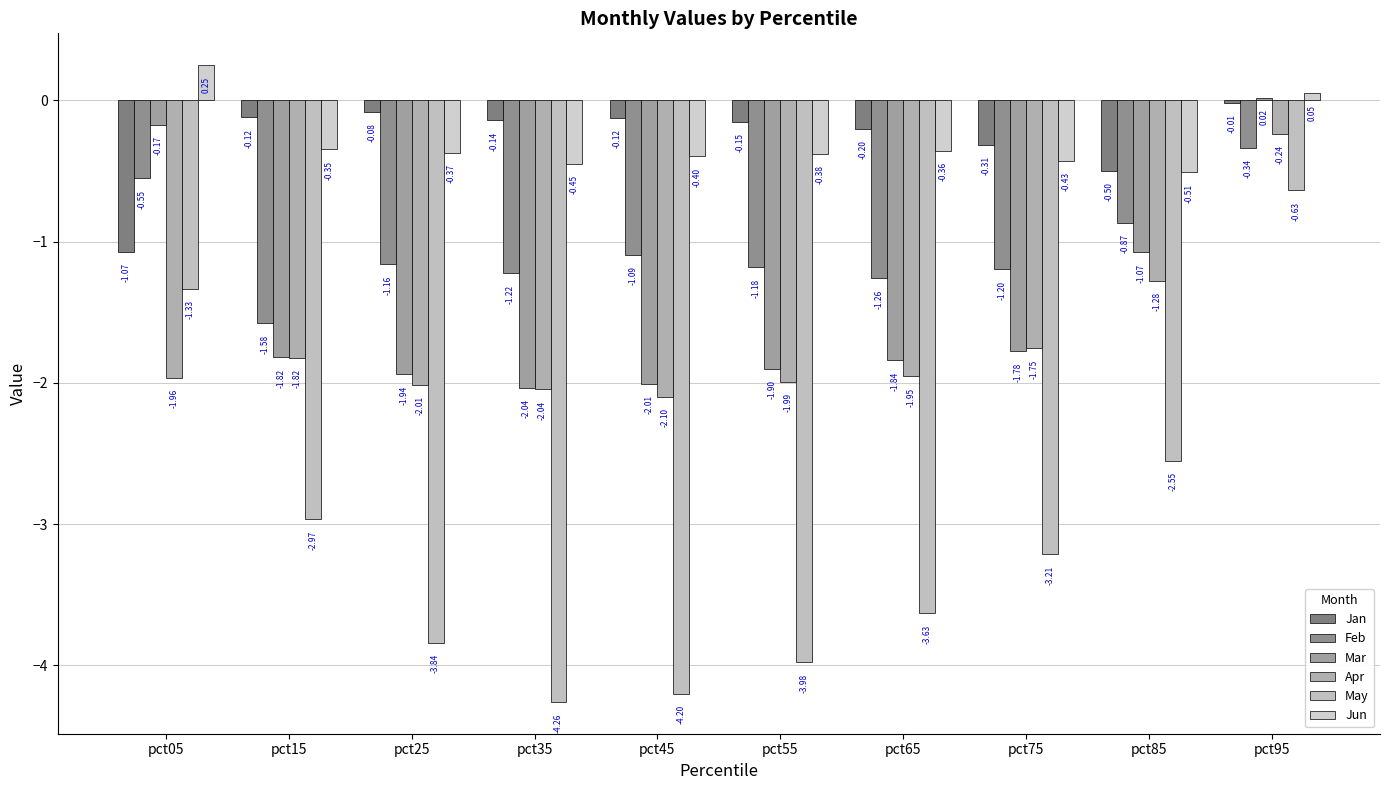

Are the bars horizontal?

No